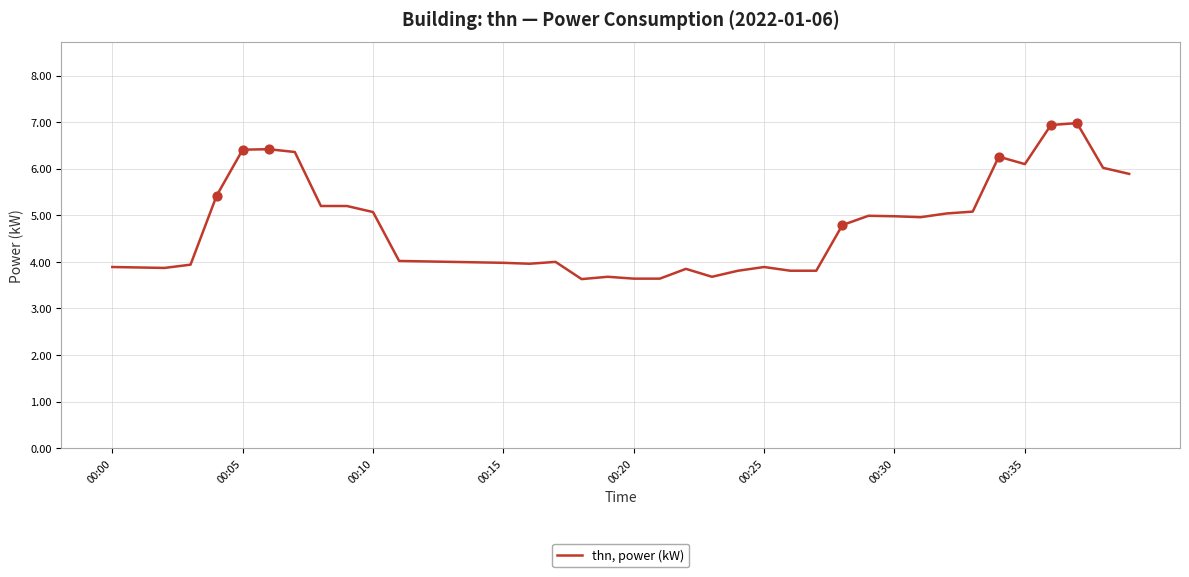

What is the greatest value displayed?

7.0